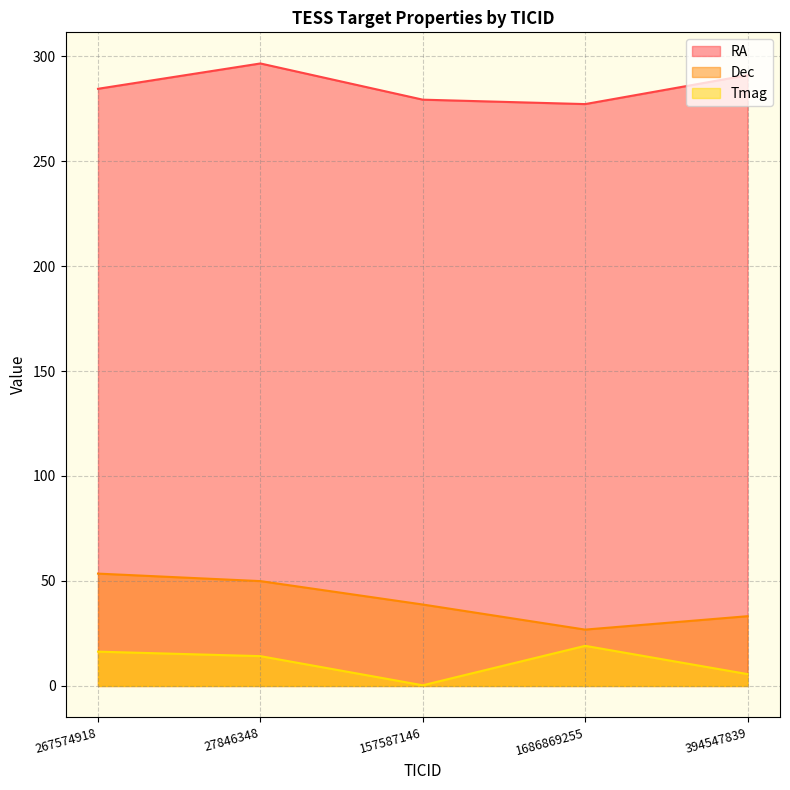

At 1686869255, list the series in order from largest to smallest.

RA, Dec, Tmag